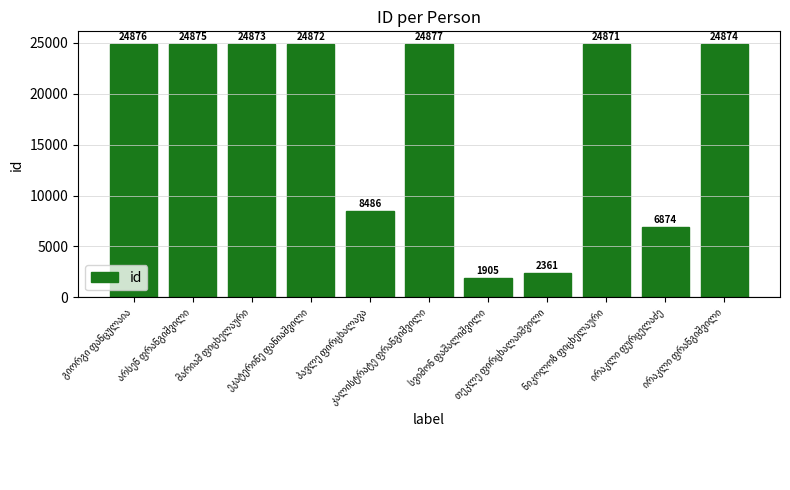

What is the minimum value shown in the chart?

1905